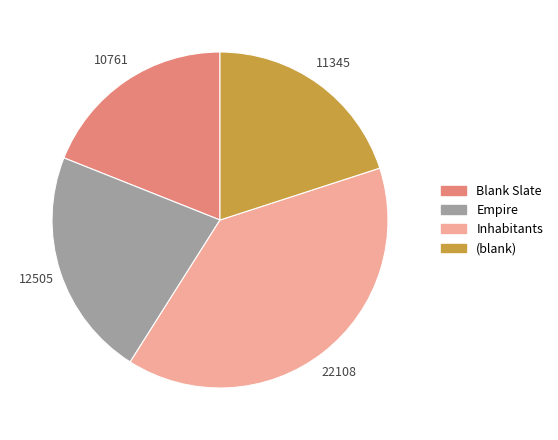

The (blank) slice represents 20% of the pie. True or false?

True